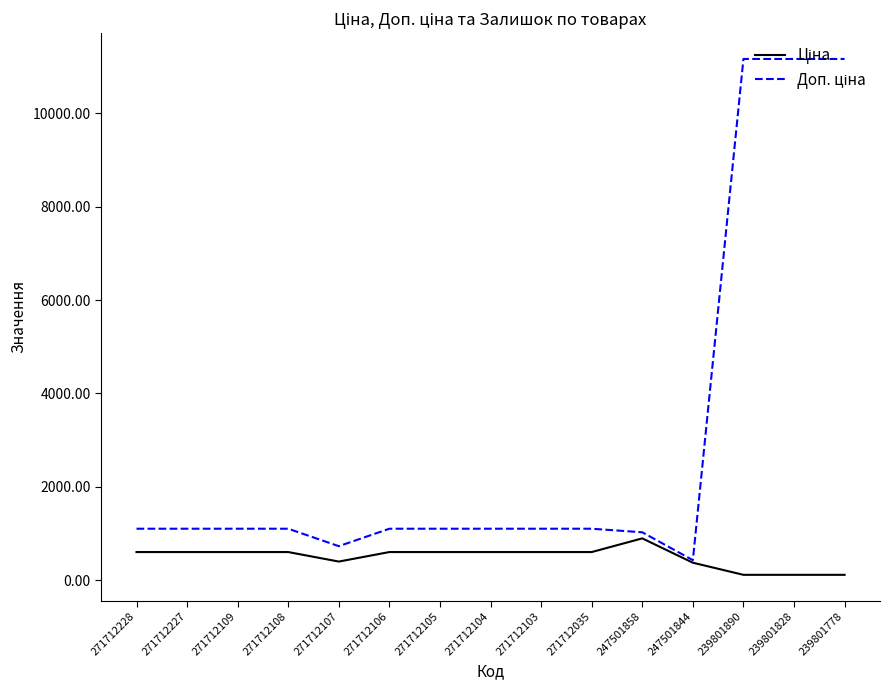

What is the maximum value shown in the chart?

11169.0